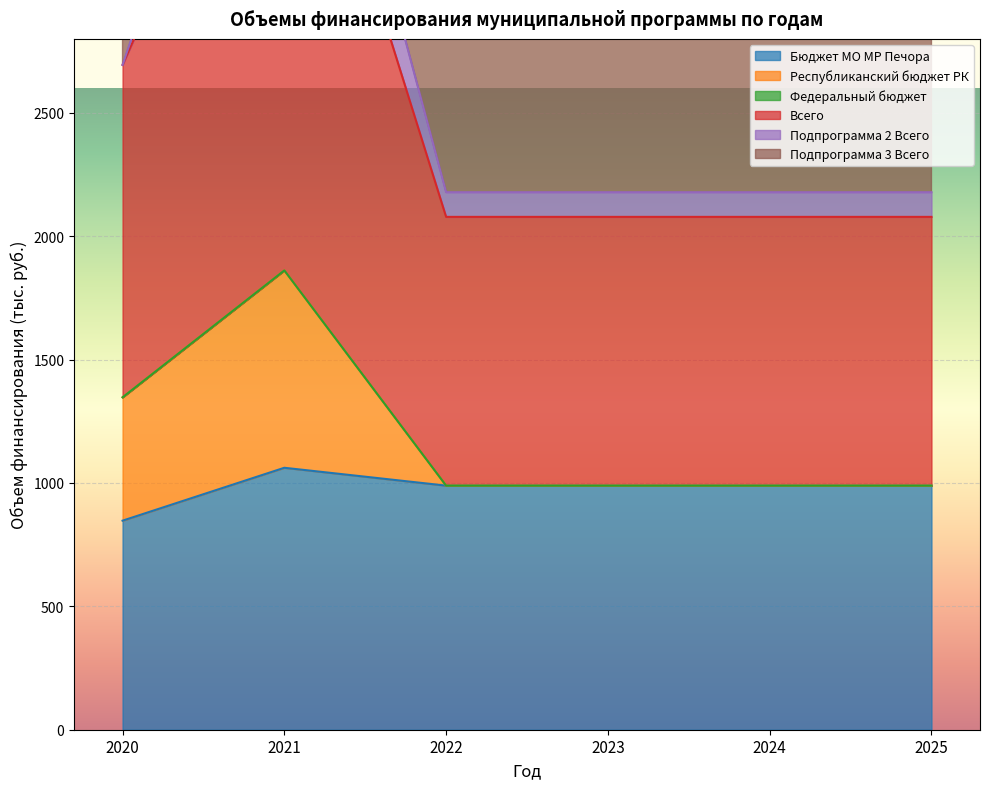

How many interior local peaks does the Подпрограмма 3 Всего series have?

1